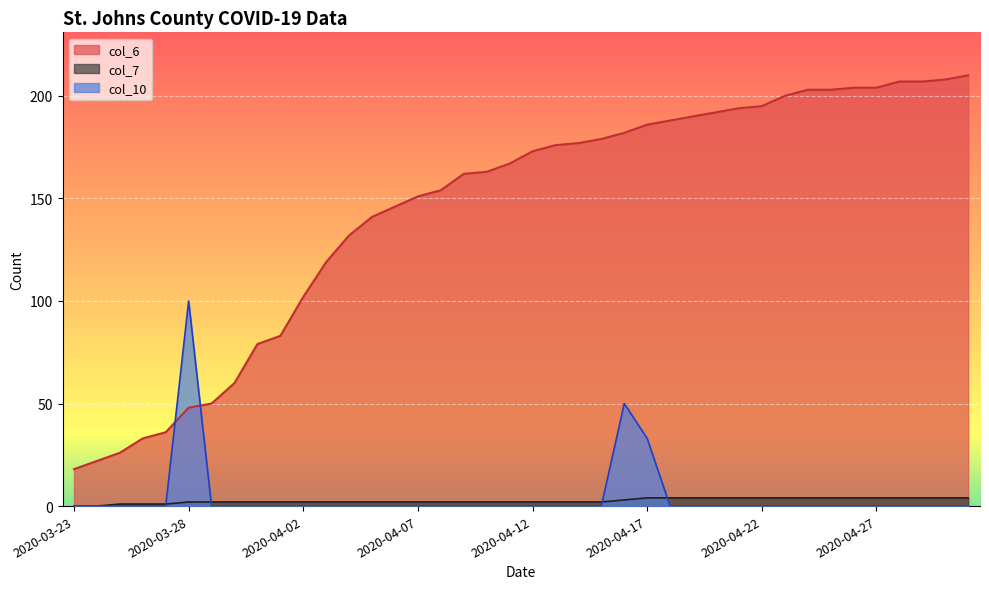

How many data points does each series have?

40